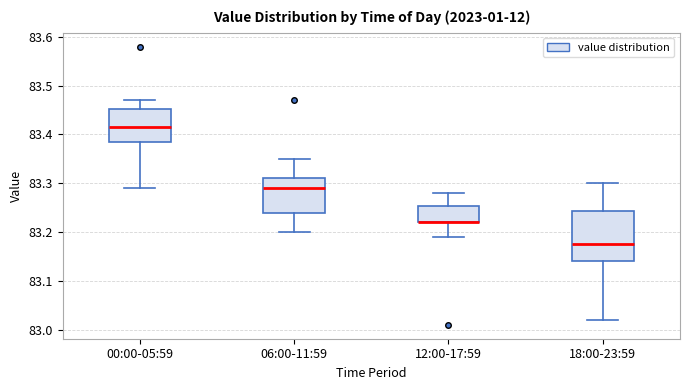

Reading left to right, transcribe this box plot: for each box, give where its median line is, the range the box spans, and where its two whiskers end, as read against the y-axis. The values are not printed on the chart, so give them approximately, as read against the axis.

00:00-05:59: median 83.42, box 83.39 to 83.45, whiskers 83.29 to 83.47
06:00-11:59: median 83.29, box 83.24 to 83.31, whiskers 83.20 to 83.35
12:00-17:59: median 83.22 (drawn on the box's lower edge), box 83.22 to 83.25, whiskers 83.19 to 83.28
18:00-23:59: median 83.18, box 83.14 to 83.24, whiskers 83.02 to 83.30